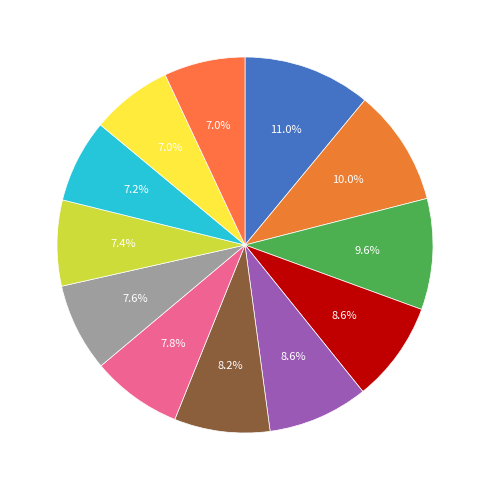

Is there a majority slice in this chart?

No